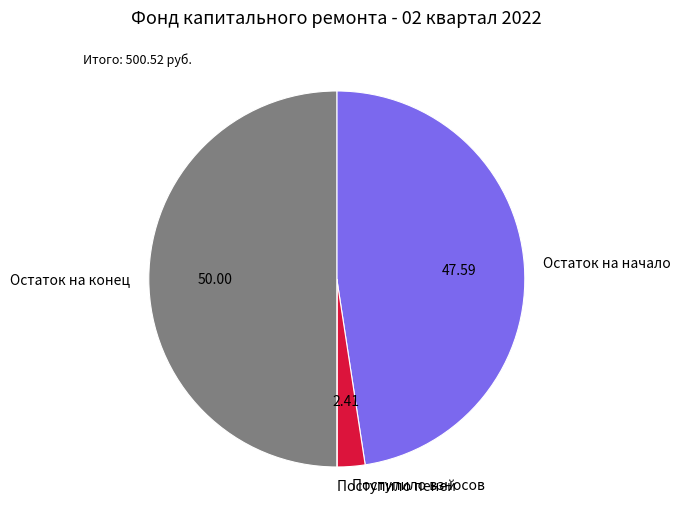

Which has a higher value, Остаток на конец or Поступило взносов?

Остаток на конец